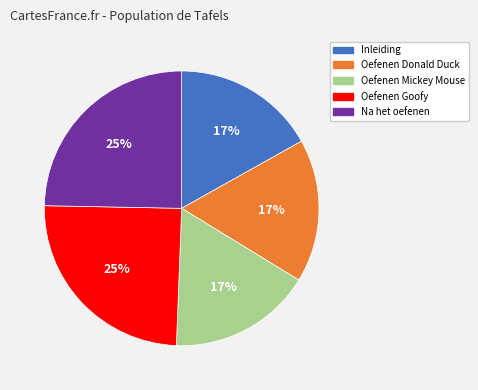

To the nearest percent, what is the difference between the Inleiding and Oefenen Goofy slice percentages?

8%